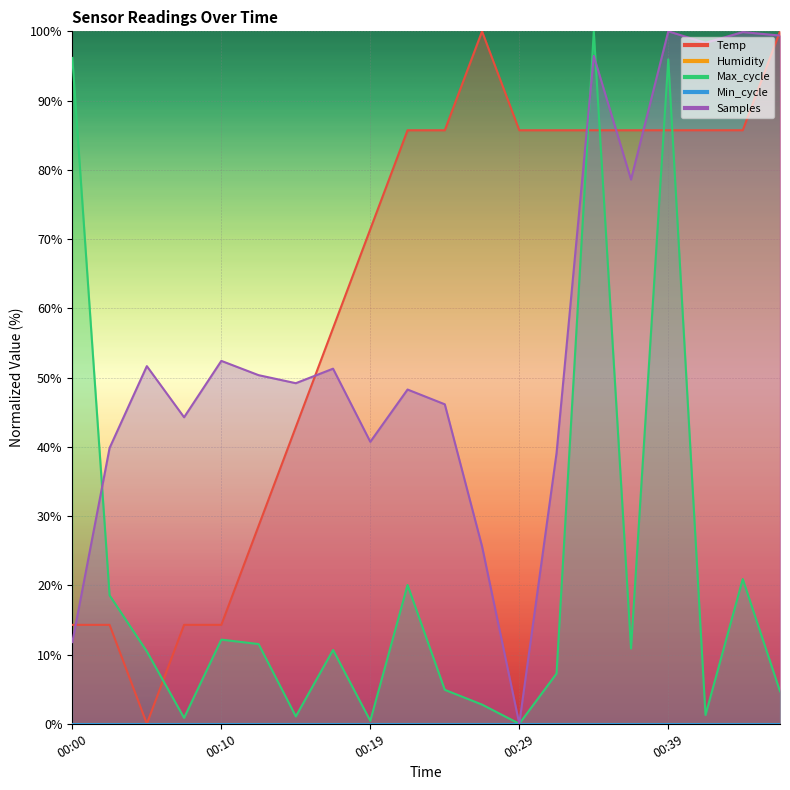

True or false: Temp has more than 2 points higher than both neighbors.

False